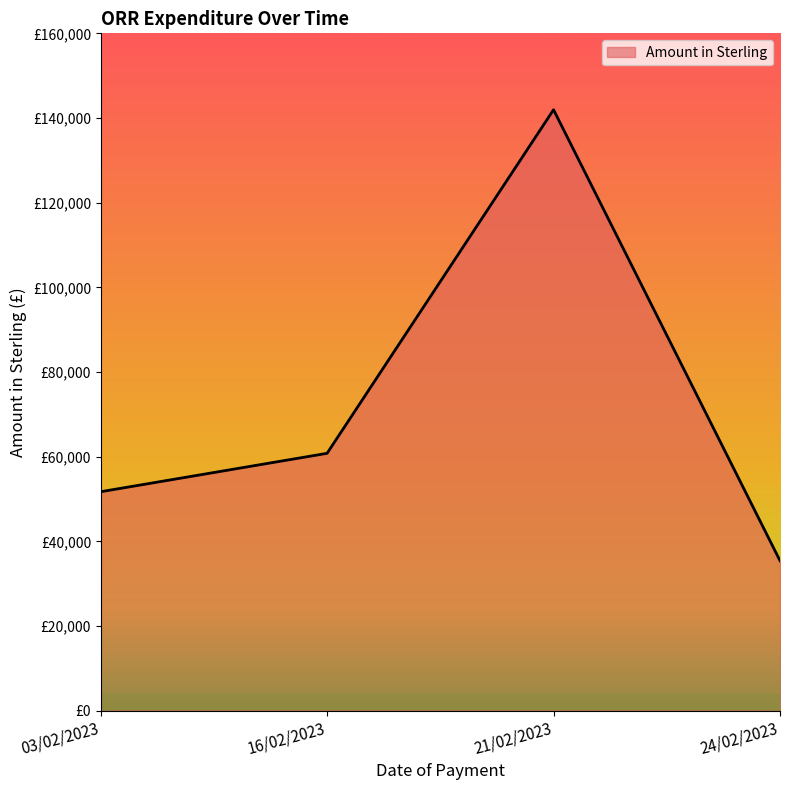

Approximately how many times larger is the value at 16/02/2023 compared to 24/02/2023?

1.7